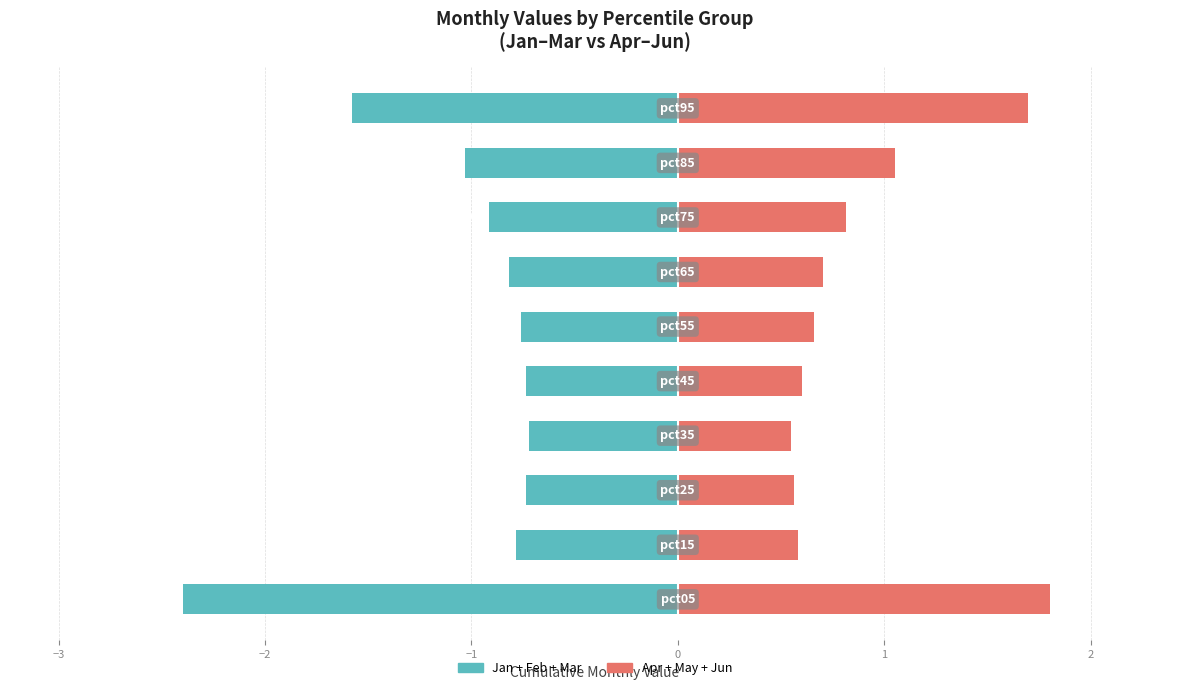

Count the number of categories in the chart.

10